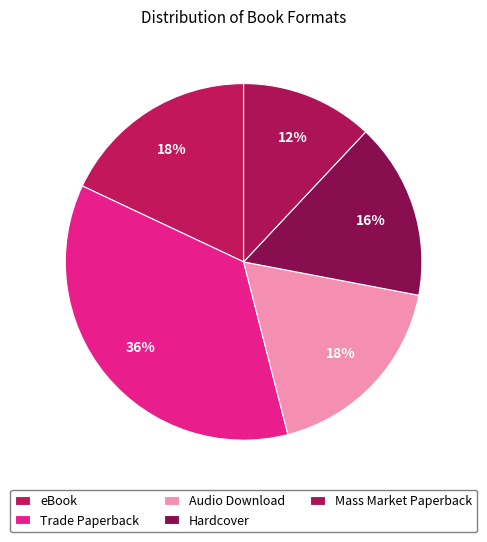

How many slices are in this pie chart?

5